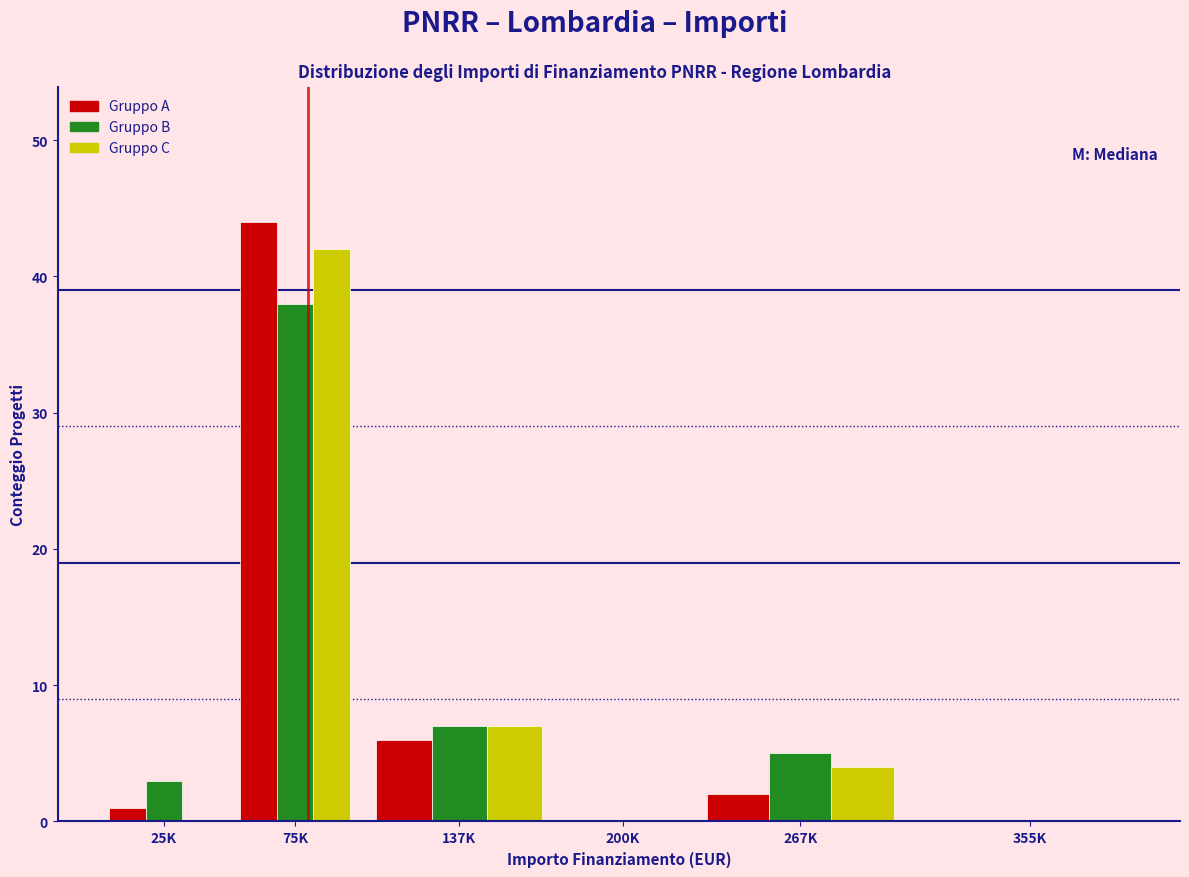

Reading left to right, extract all data points from this chart.

Gruppo A: 25K=1	75K=44	137K=6	200K=0	267K=2	355K=0
Gruppo B: 25K=3	75K=38	137K=7	200K=0	267K=5	355K=0
Gruppo C: 25K=0	75K=42	137K=7	200K=0	267K=4	355K=0